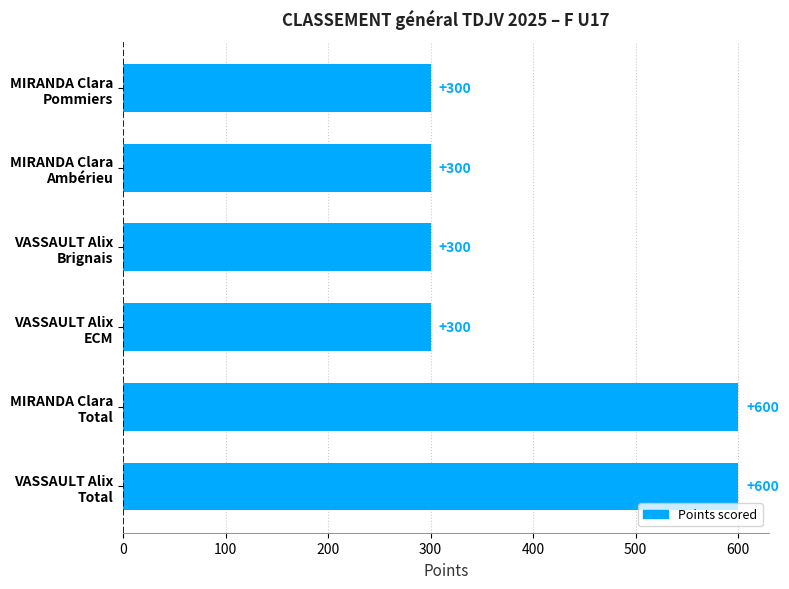

Reading bottom to top, list all the values displayed in this chart.

600	600	300	300	300	300